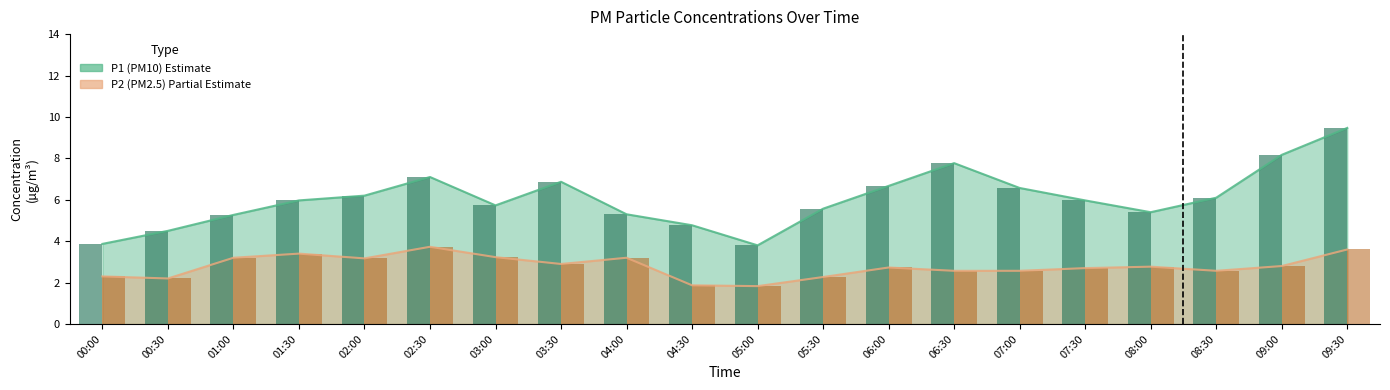

Is it true that P1 bars equals 3.9 at 00:00?

True